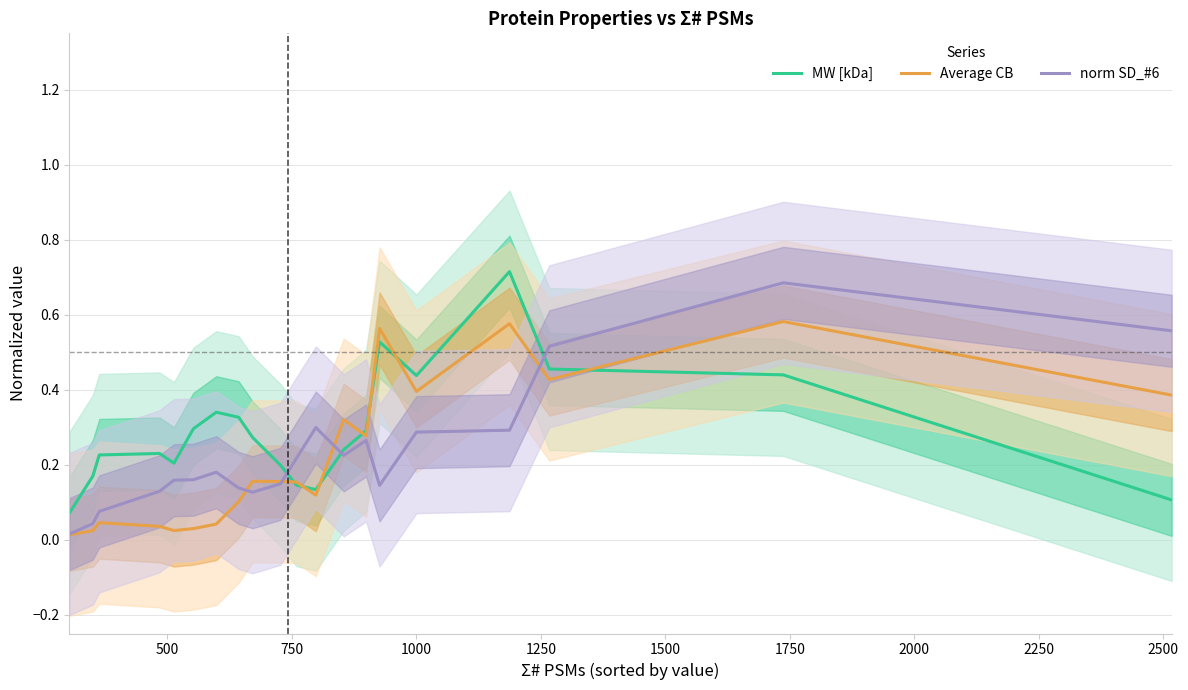

After their last crossing, which series has the higher values: MW [kDa] or Average CB?

Average CB